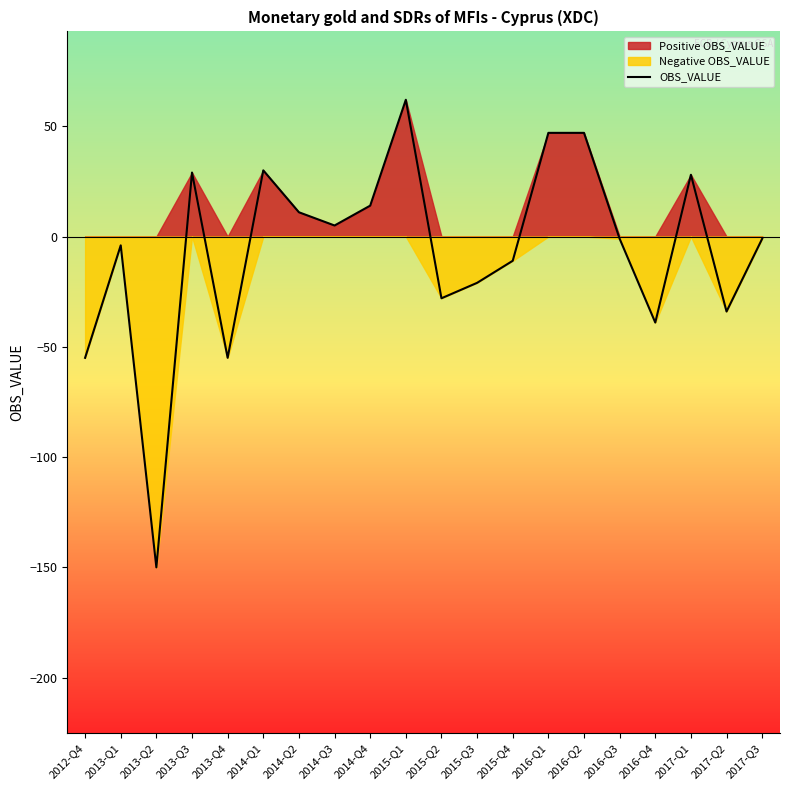

What is the greatest value displayed?

62.0